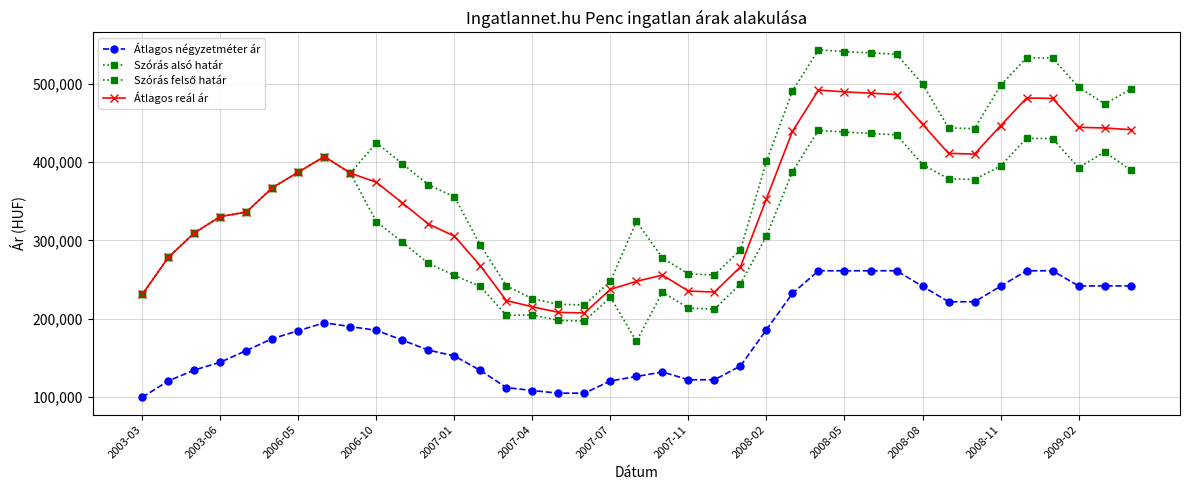

What is the average value of the Átlagos négyzetméter ár series?

180641